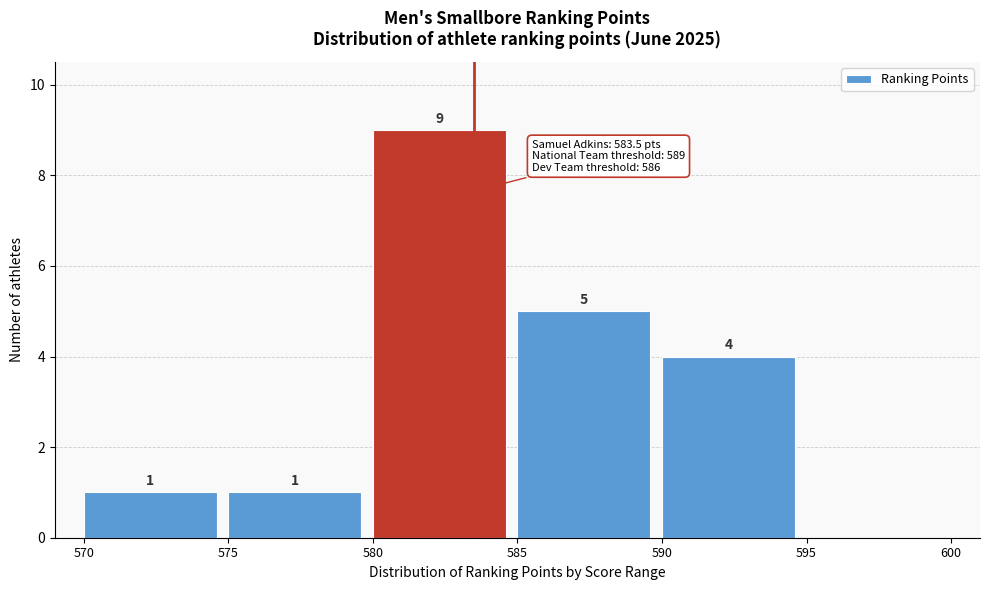

Over which range of the x-axis is the bar tallest?

580 to 585